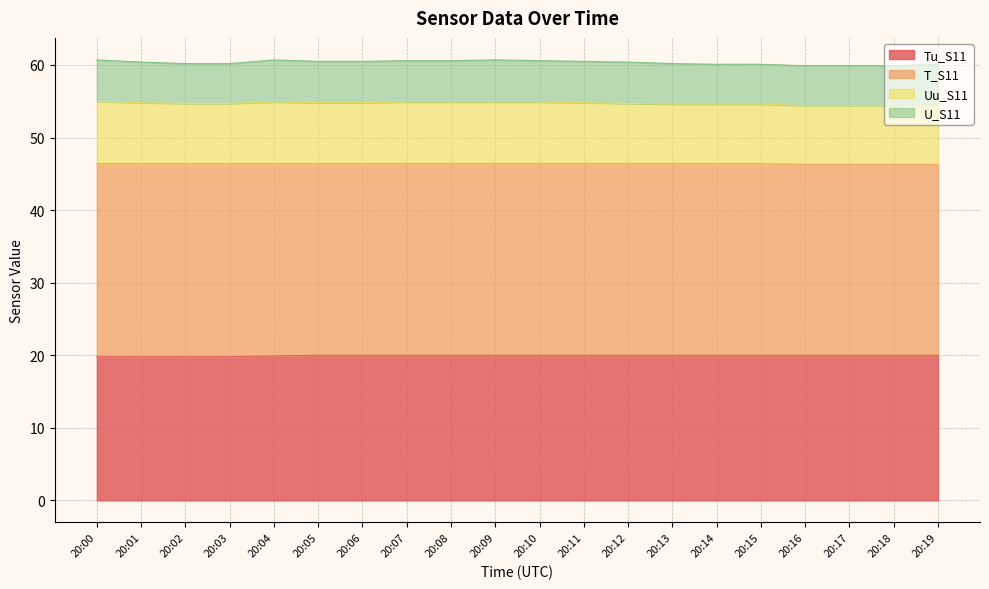

What is the difference between the second highest and minimum values in the Uu_S11 series?

0.5